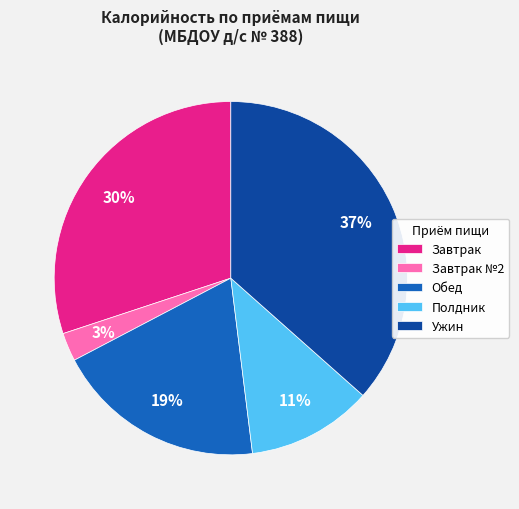

Combined, do Завтрак and Полдник account for over 50%?

No